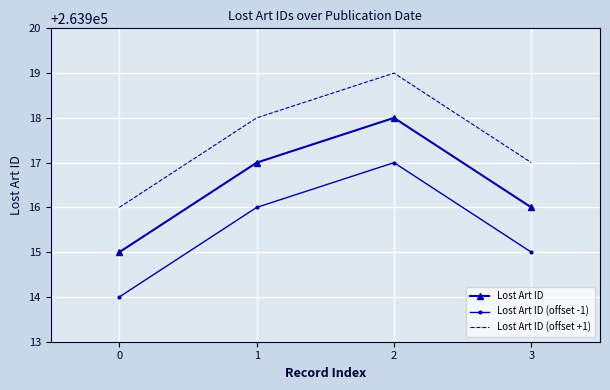

True or false: Lost Art ID has more than 2 points higher than both neighbors.

False